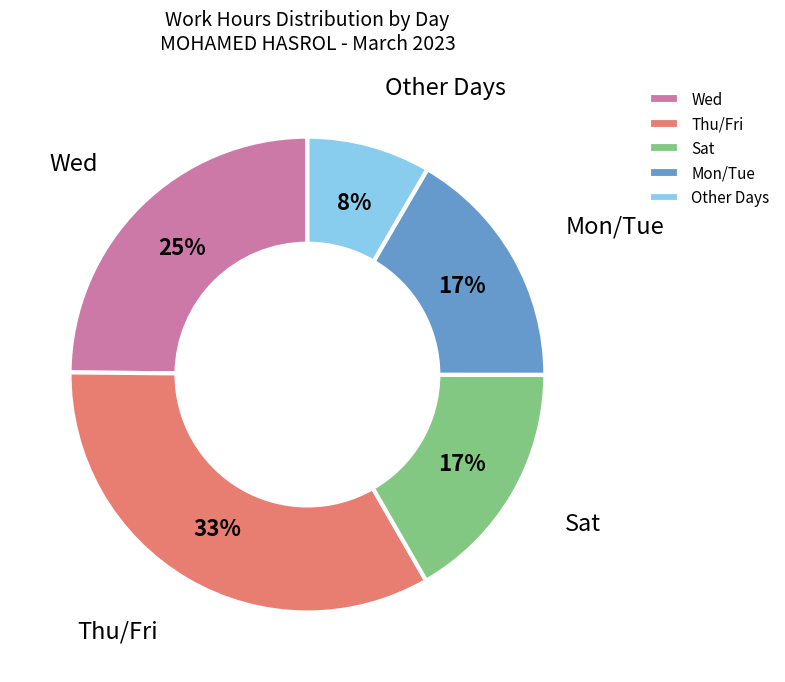

Count the number of slices in the pie.

5